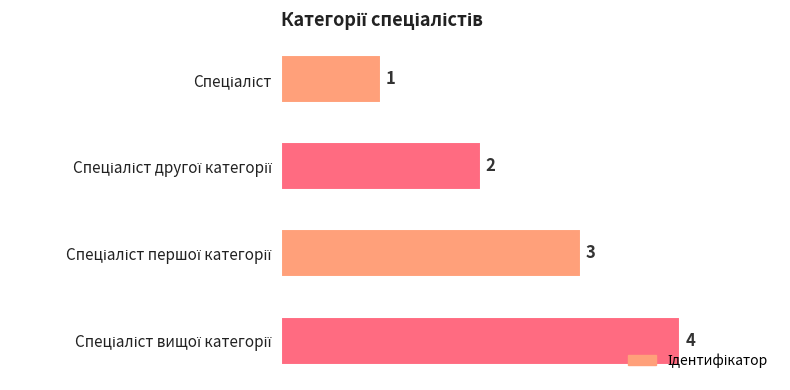

How many values are between 2 and 4?

3